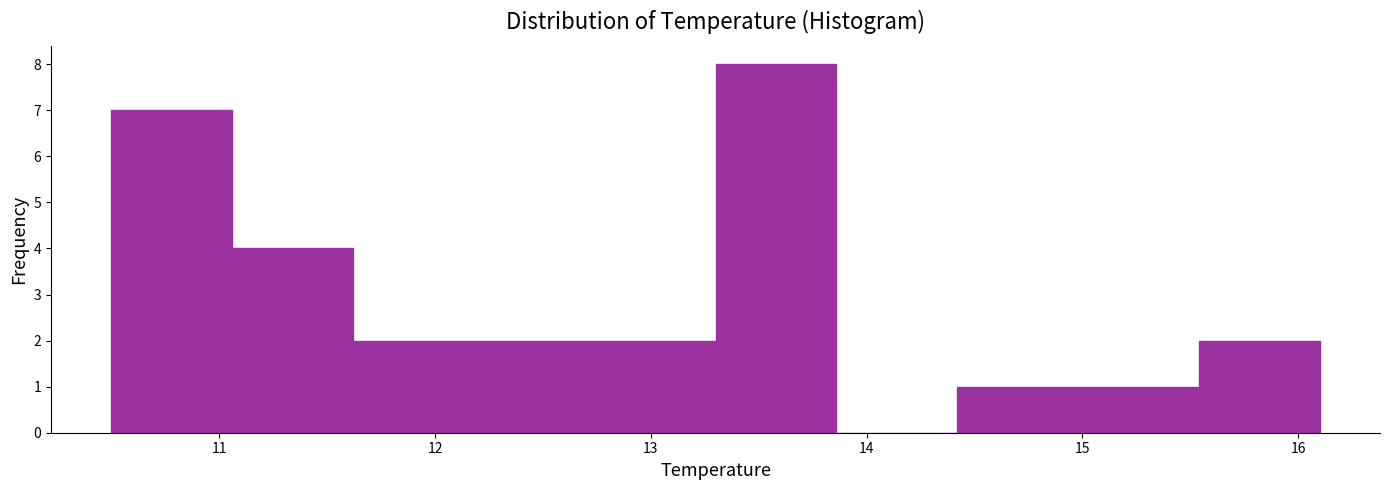

Reading left to right, list every bar in this chart as the range it spans on the x-axis followed by its height. Neither the bar edges nor the heights are printed on the chart, so give them approximately, as read against the axes.

10.50 to 11.06: 7
11.06 to 11.62: 4
11.62 to 12.18: 2
12.18 to 12.74: 2
12.74 to 13.30: 2
13.30 to 13.86: 8
13.86 to 14.42: 0
14.42 to 14.98: 1
14.98 to 15.54: 1
15.54 to 16.10: 2